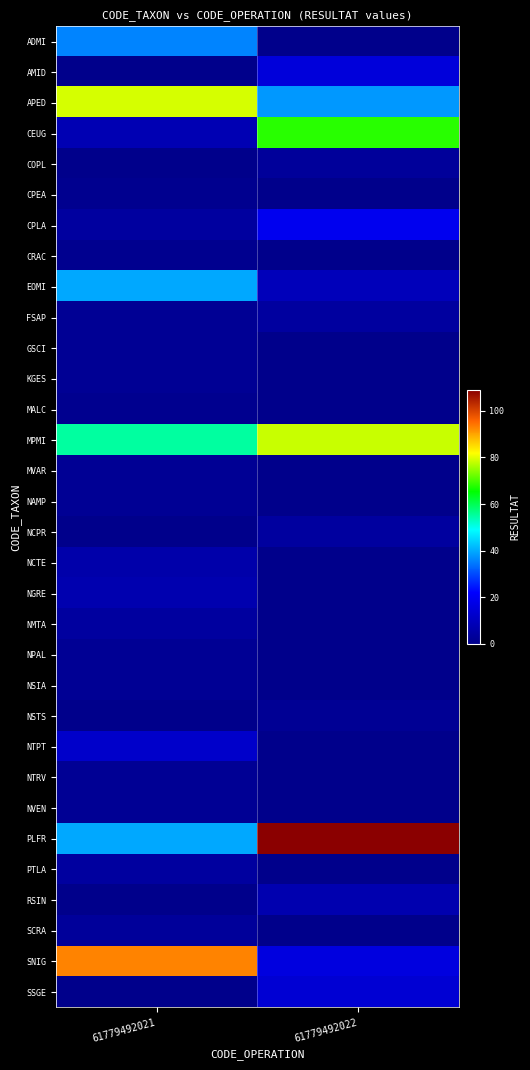

Reading left to right, extract all data points from this chart.

ADMI: 61779492021=36	61779492022=0
AMID: 61779492021=0	61779492022=15
APED: 61779492021=79	61779492022=38
CEUG: 61779492021=8	61779492022=68
COPL: 61779492021=0	61779492022=3
CPEA: 61779492021=1	61779492022=0
CPLA: 61779492021=4	61779492022=19
CRAC: 61779492021=1	61779492022=0
EOMI: 61779492021=40	61779492022=9
FSAP: 61779492021=2	61779492022=4
GSCI: 61779492021=2	61779492022=0
KGES: 61779492021=2	61779492022=0
MALC: 61779492021=1	61779492022=0
MPMI: 61779492021=55	61779492022=78
MVAR: 61779492021=2	61779492022=0
NAMP: 61779492021=2	61779492022=0
NCPR: 61779492021=0	61779492022=4
NCTE: 61779492021=6	61779492022=0
NGRE: 61779492021=7	61779492022=0
NMTA: 61779492021=4	61779492022=0
NPAL: 61779492021=2	61779492022=0
NSIA: 61779492021=2	61779492022=0
NSTS: 61779492021=0	61779492022=2
NTPT: 61779492021=12	61779492022=0
NTRV: 61779492021=2	61779492022=0
NVEN: 61779492021=2	61779492022=0
PLFR: 61779492021=40	61779492022=109
PTLA: 61779492021=4	61779492022=0
RSIN: 61779492021=0	61779492022=7
SCRA: 61779492021=3	61779492022=0
SNIG: 61779492021=93	61779492022=16
SSGE: 61779492021=0	61779492022=14